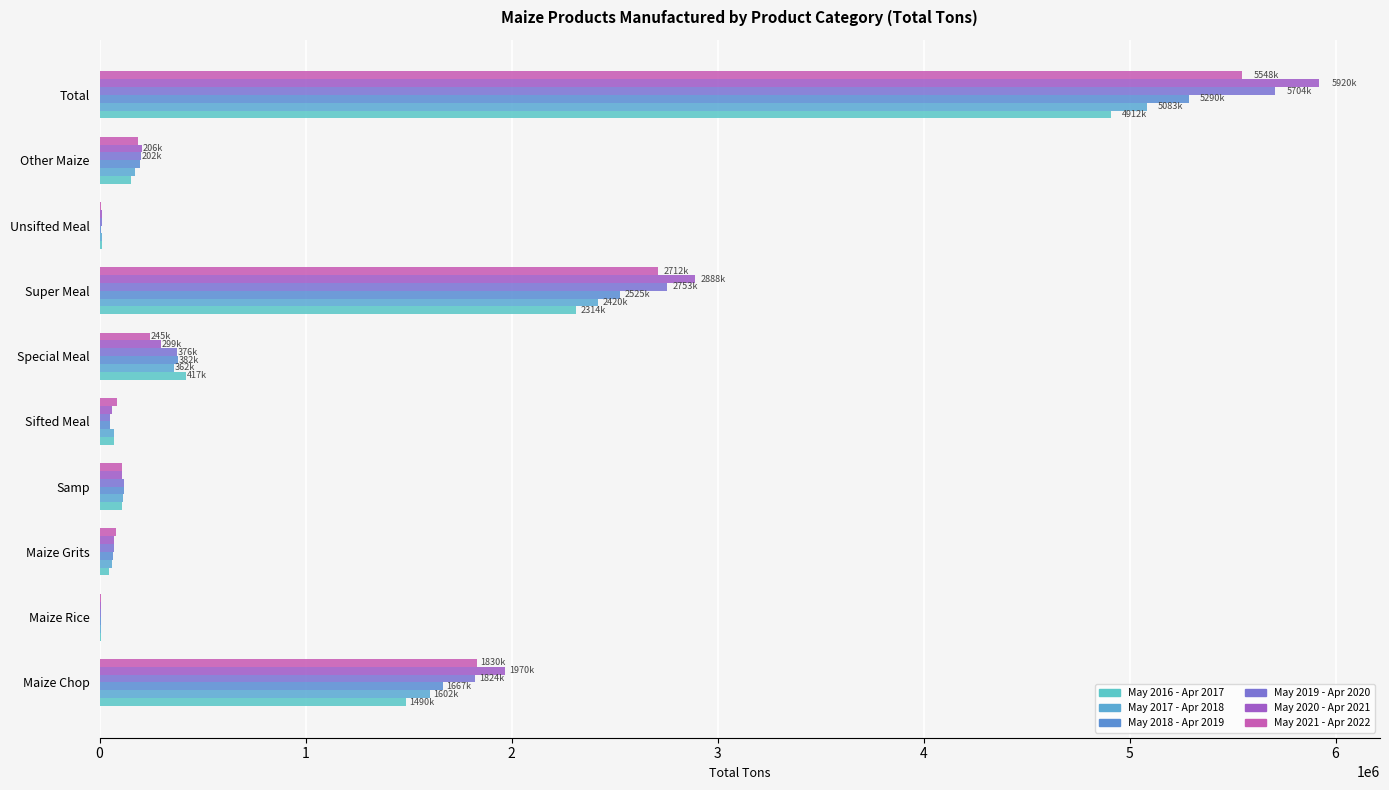

How many series are shown in this chart?

6